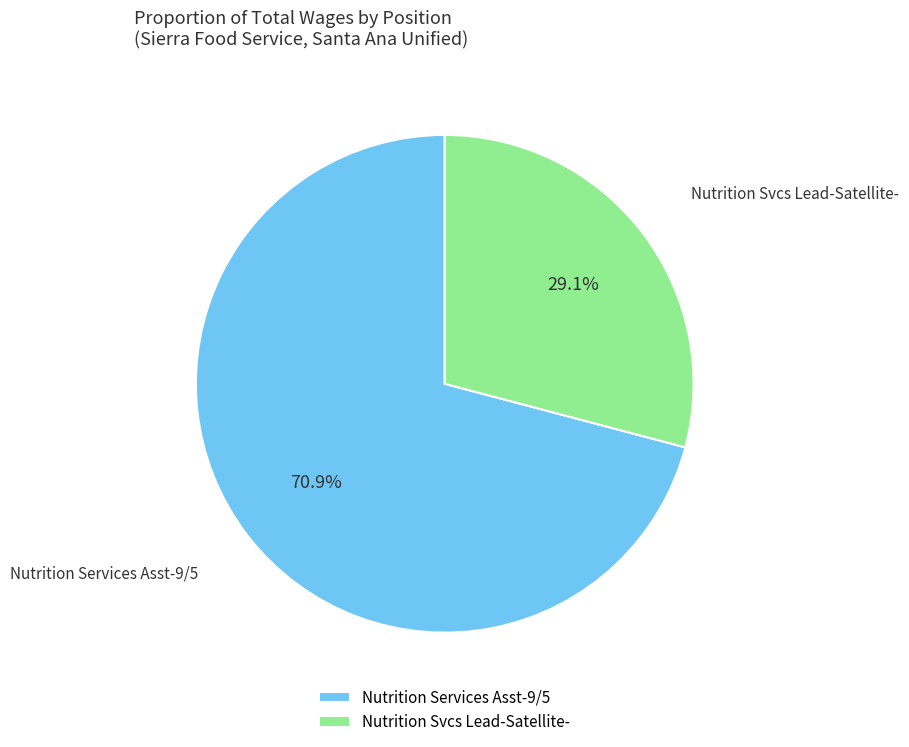

Count the number of slices in the pie.

2